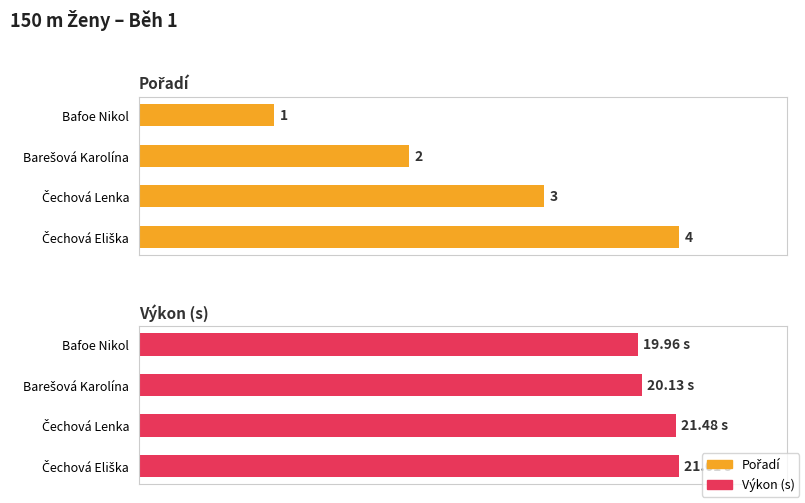

What are all the series names shown in the legend?

Pořadí, Výkon (s)